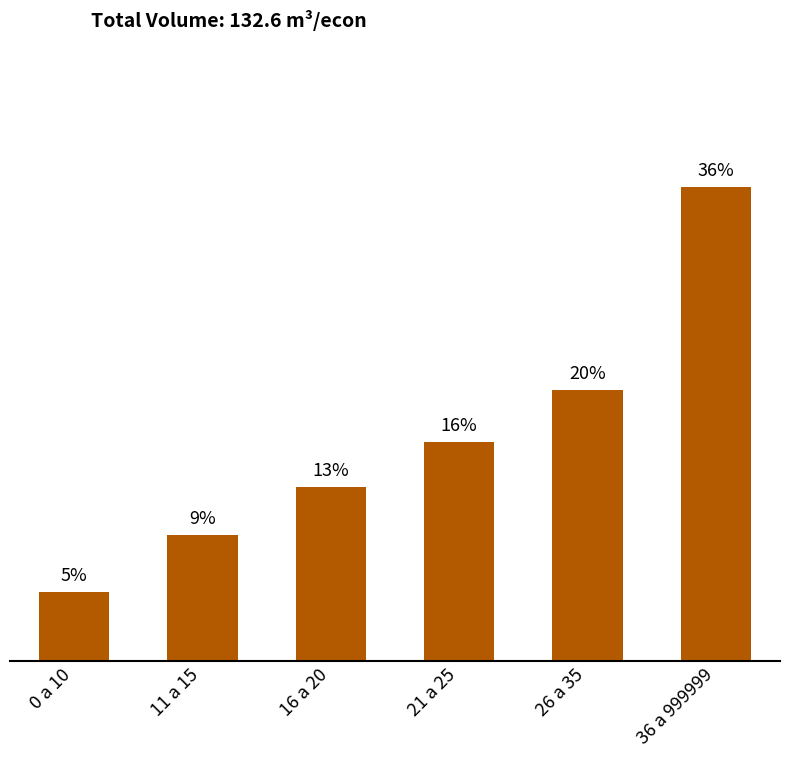

What position from the left is 36 a 999999?

6